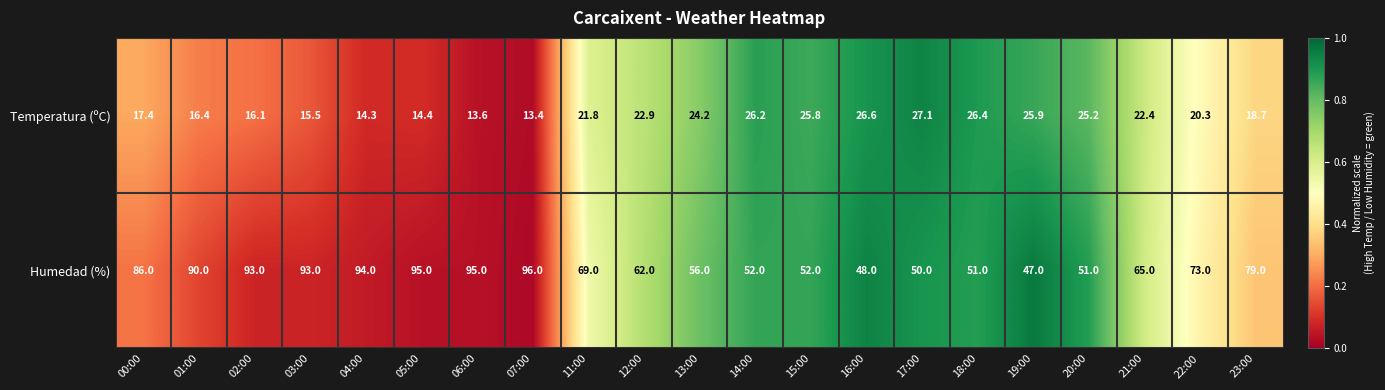

What is the sum of the Humedad (%) values at 22:00 and 13:00?

129.0